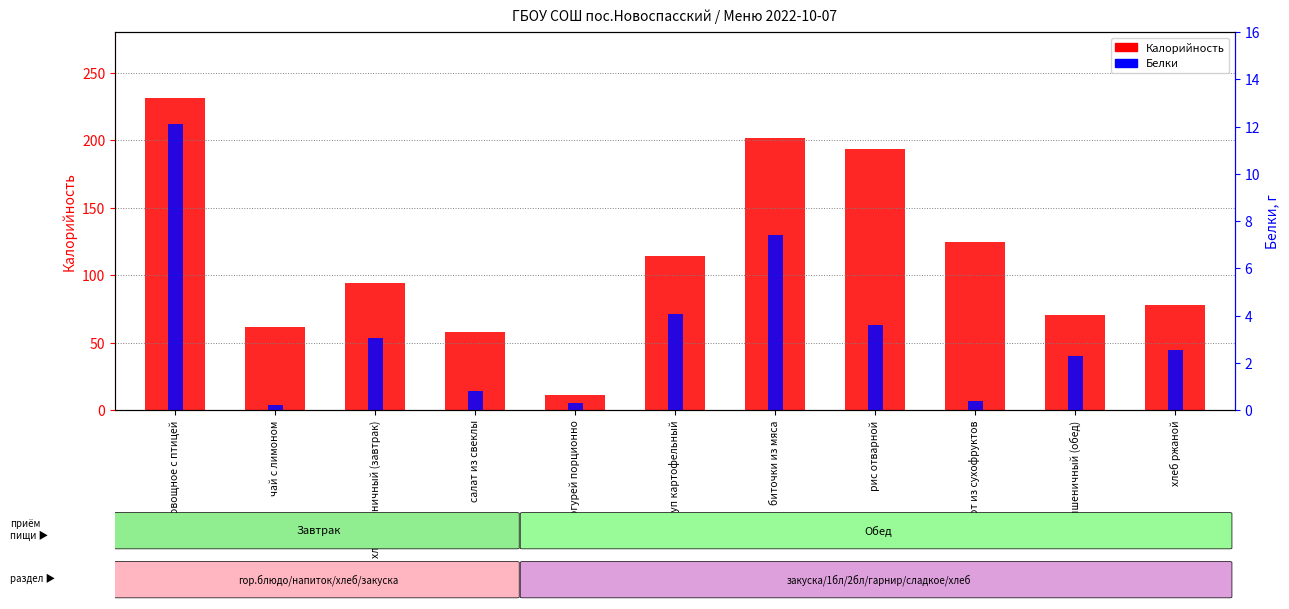

What is the label of the 7th bar from the left?

биточки из мяса